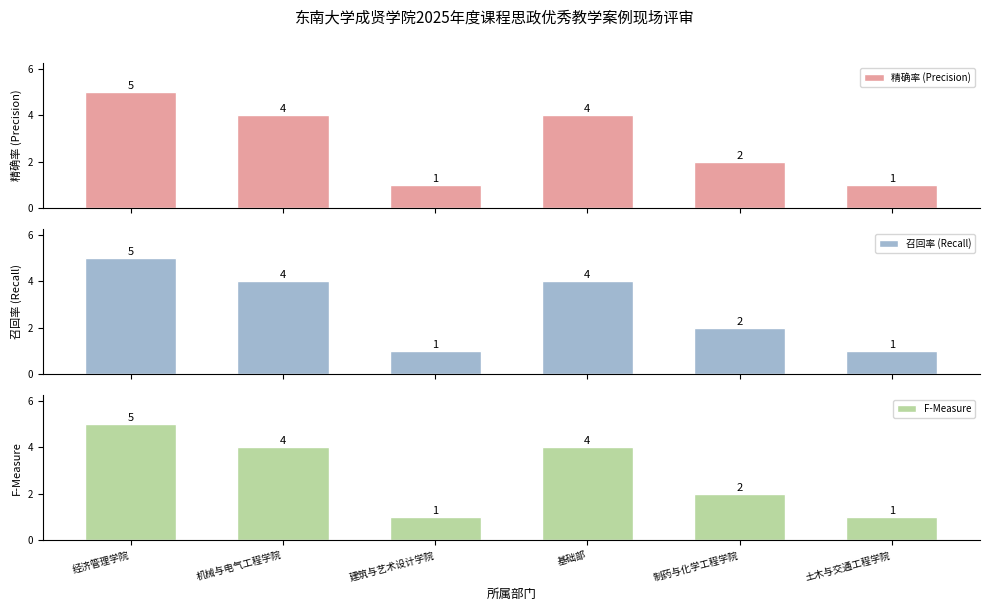

What is the value of the 精确率 (Precision) bar at the 5th from the left?

2